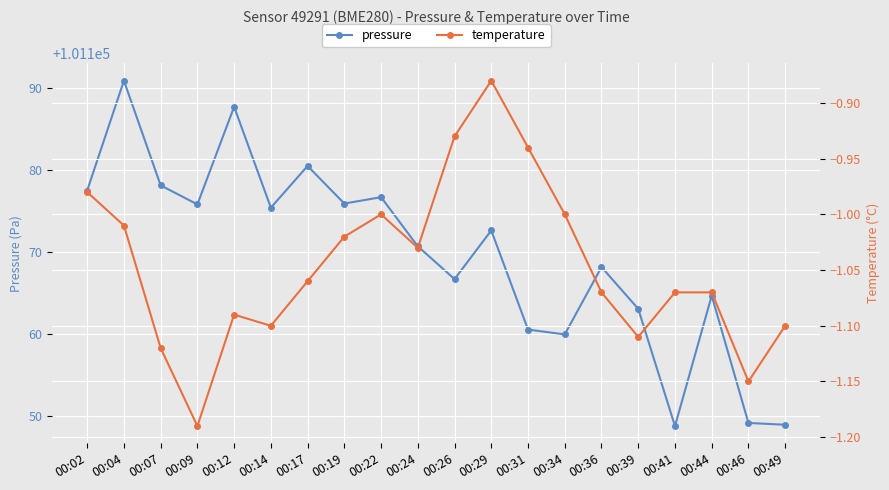

Which category has the lowest value across all series?

00:09